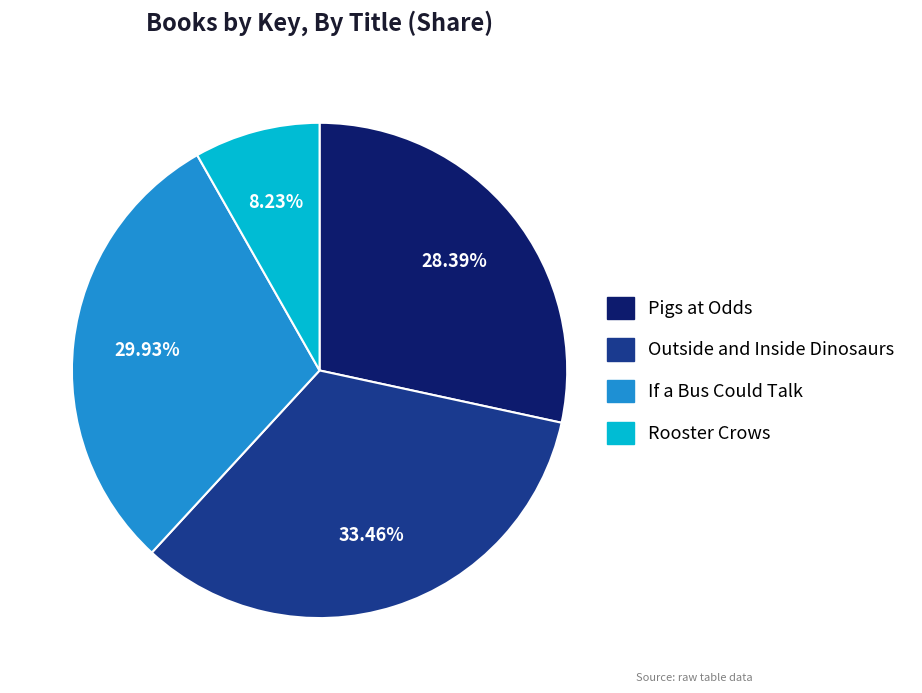

Is the sum of Outside and Inside Dinosaurs and Rooster Crows greater than half?

No